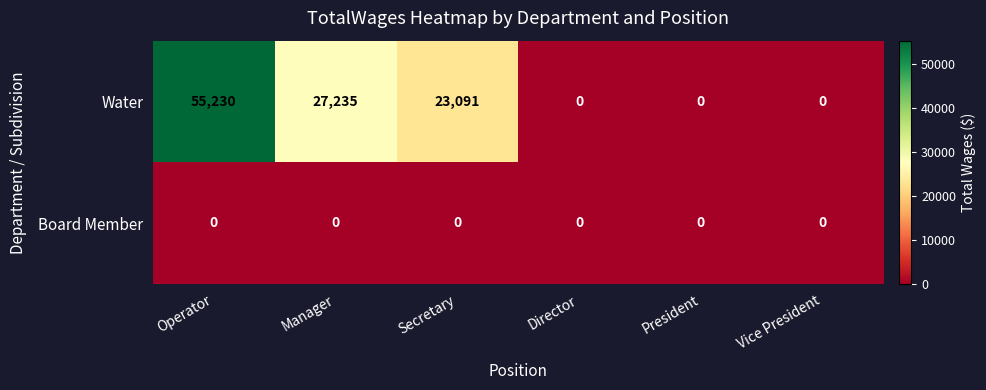

At which label is Water closest to 27615?

Manager